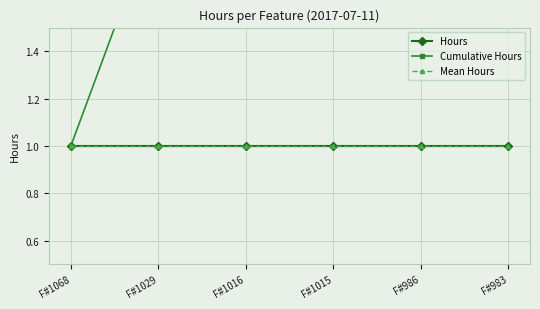

What is the highest value of the Cumulative Hours series?

6